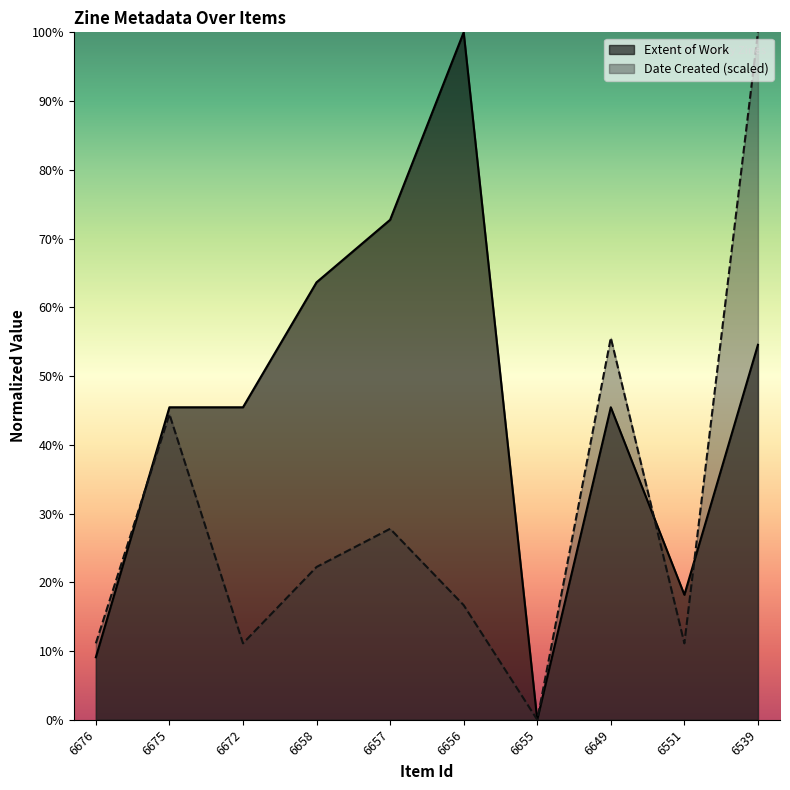

List the labels in order of Date Created value, smallest first.

6655, 6676, 6672, 6551, 6656, 6658, 6657, 6675, 6649, 6539